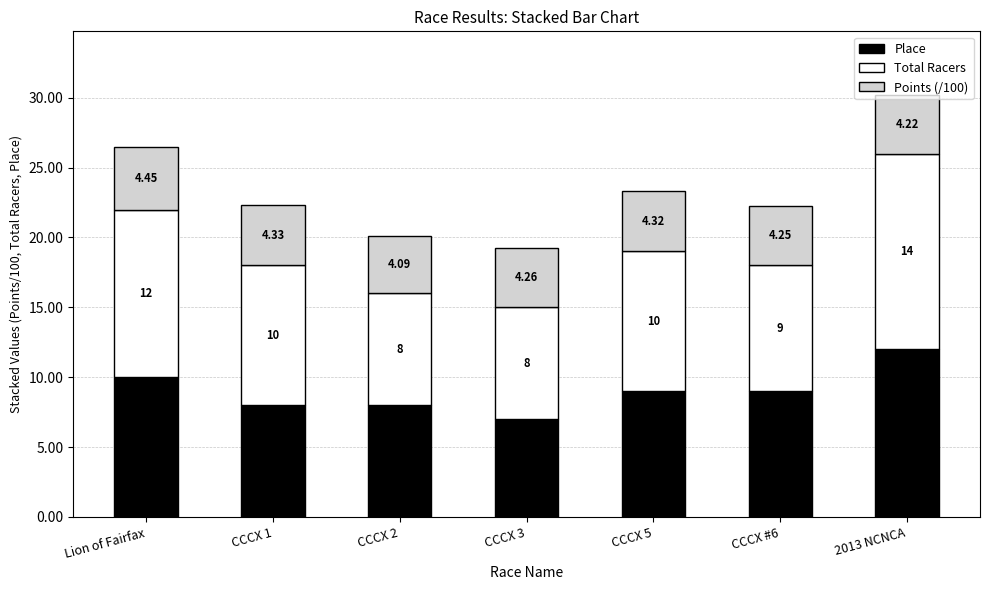

What is the sum of all Place values?

63.0